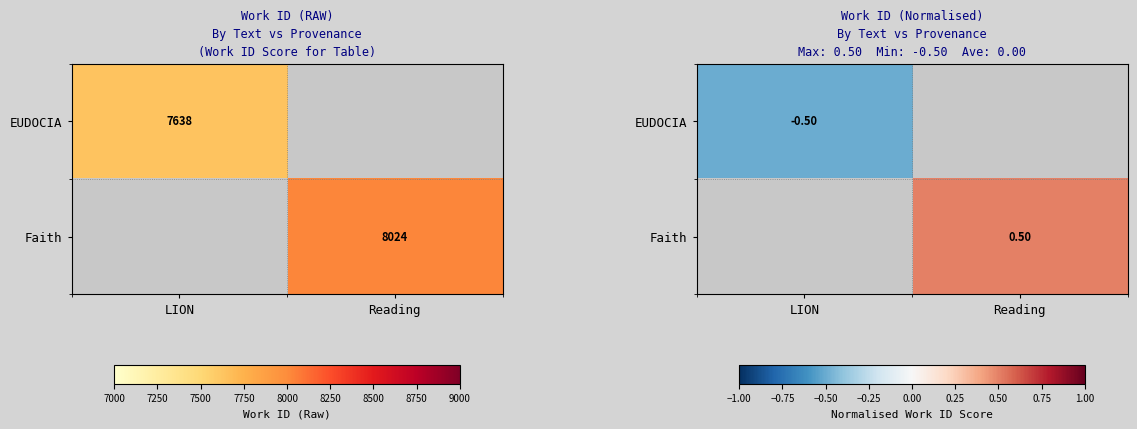

True or false: Faith has a value of 0.5 at Reading.

True